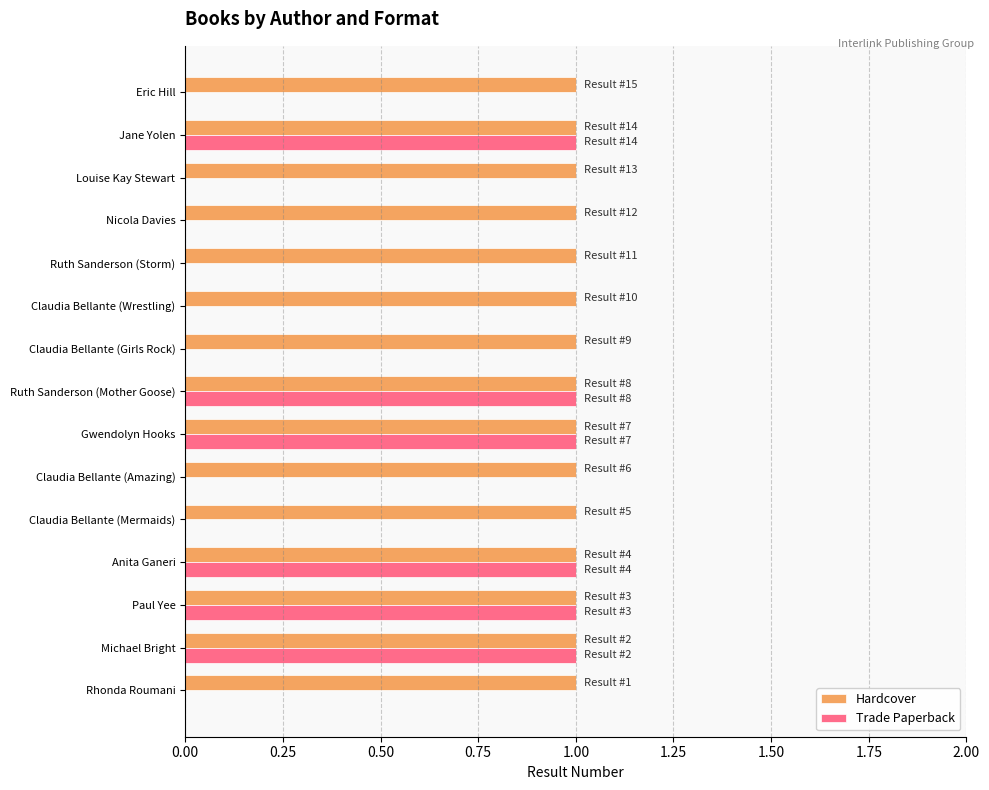

Which series has the largest total across all categories?

Hardcover